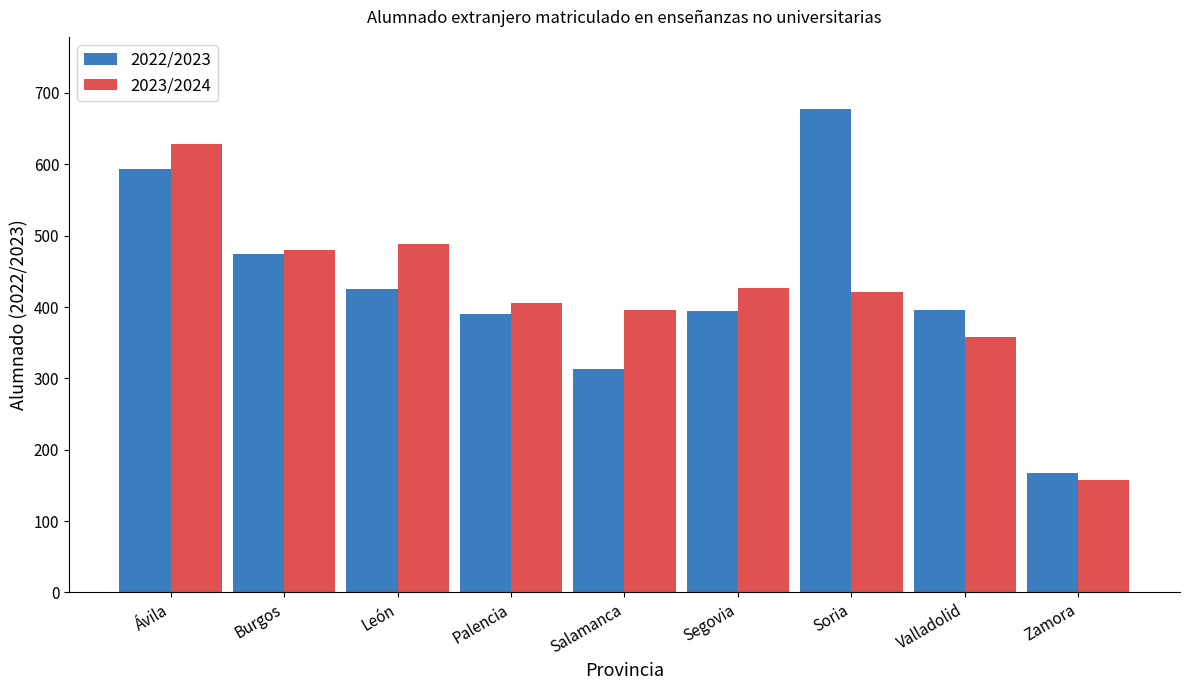

True or false: 2022/2023 has a value of 168 at Zamora.

True